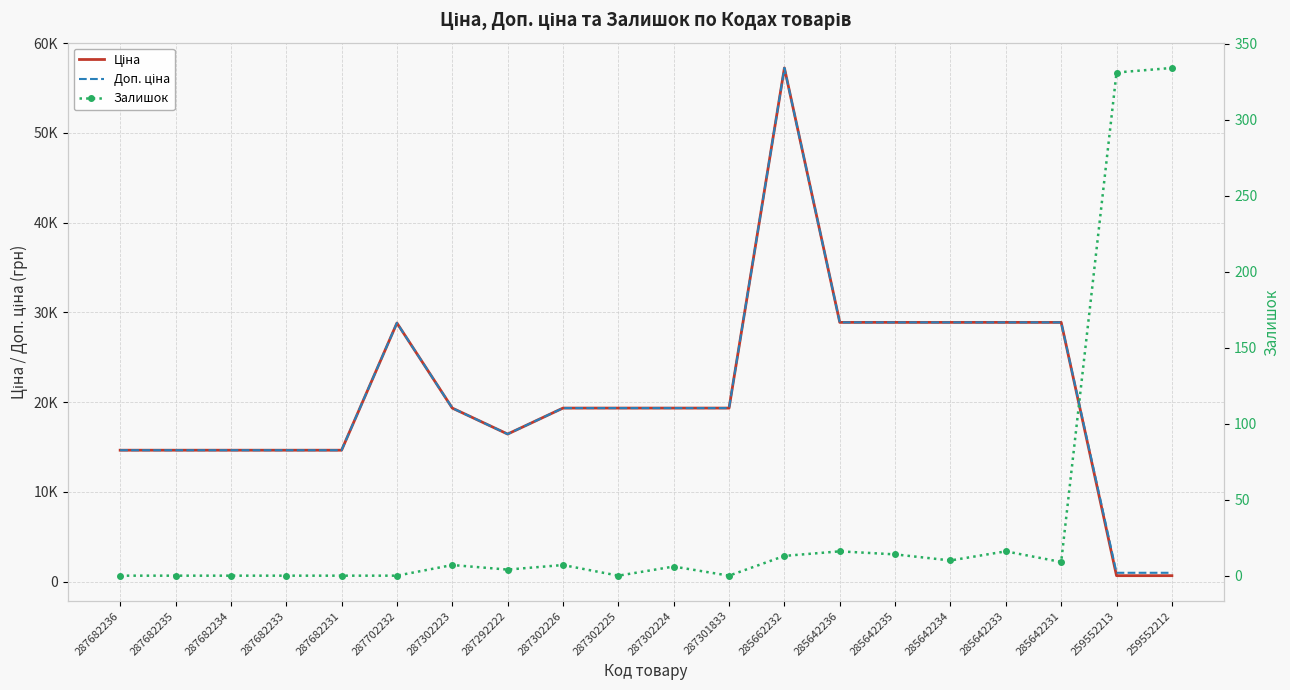

True or false: Ціна and Залишок intersect in this chart.

False